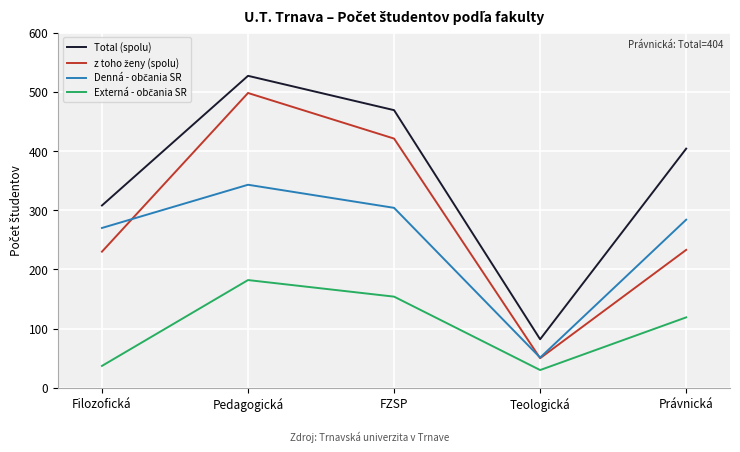

At which category is the sum across all series the highest?

Pedagogická